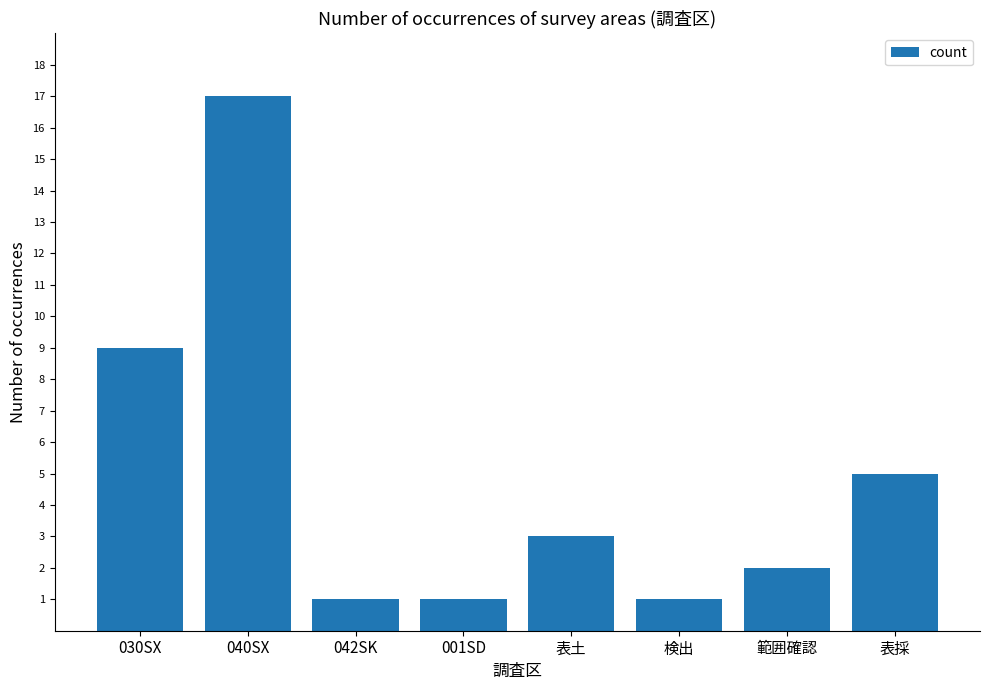

Reading left to right, what are all the values shown in this chart?

030SX=9	040SX=17	042SK=1	001SD=1	表土=3	検出=1	範囲確認=2	表採=5